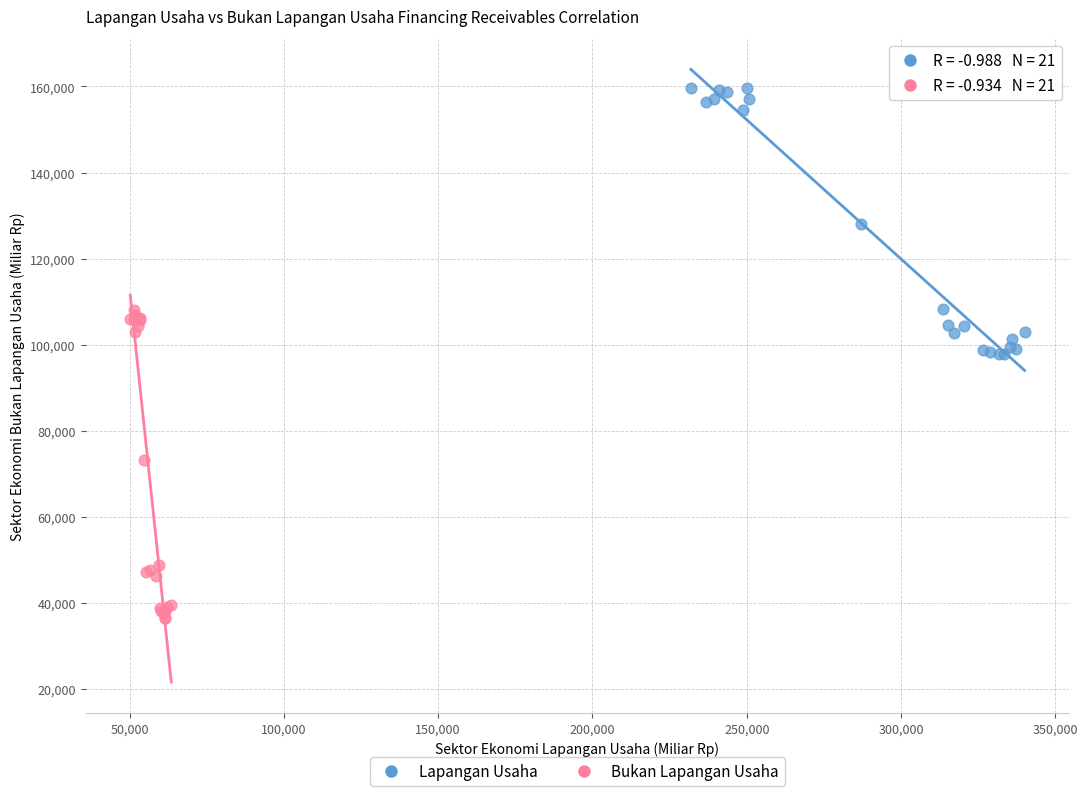

Which series contains the highest Y value?

Lapangan Usaha